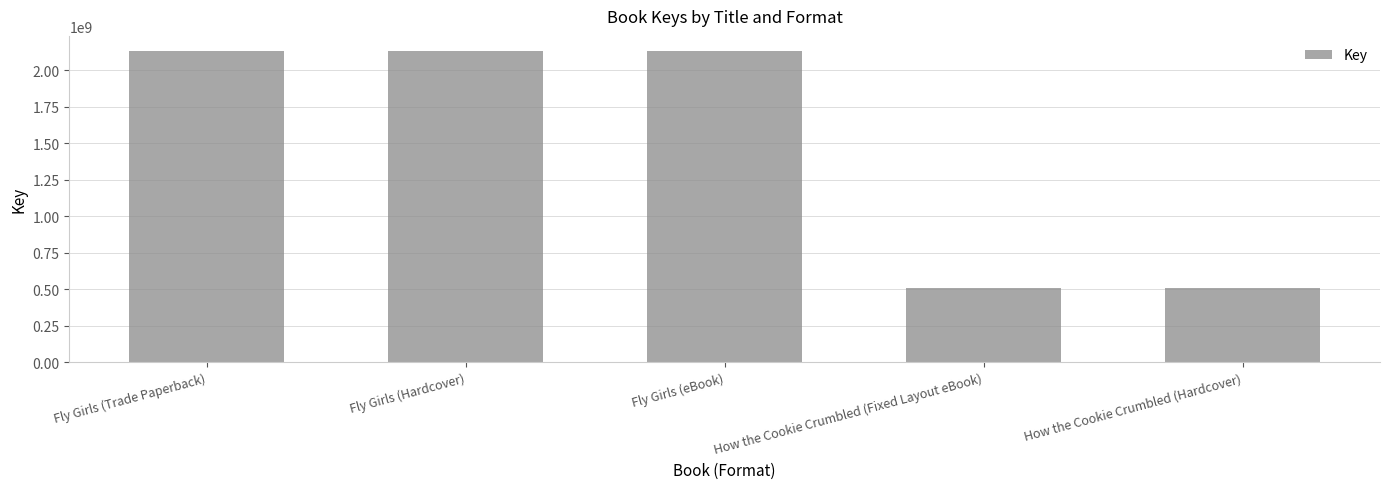

How many series are shown in this chart?

1